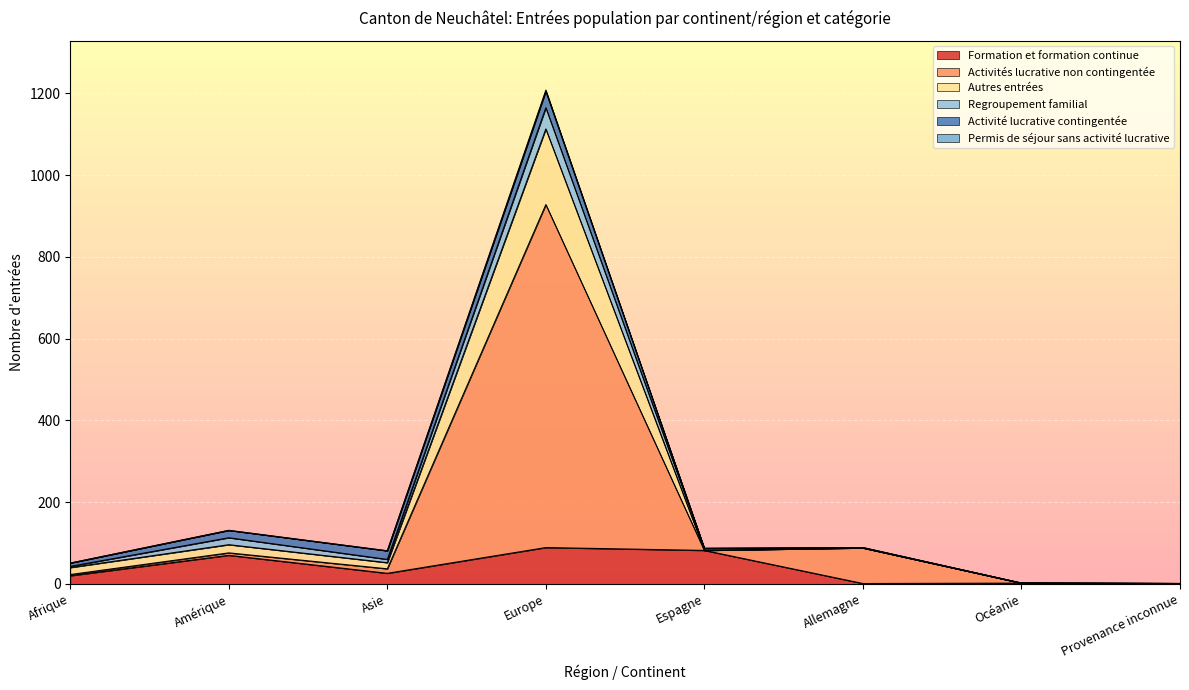

Is the value of Permis de séjour sans activité lucrative at Europe greater than the value of Autres entrées at Asie?

Yes